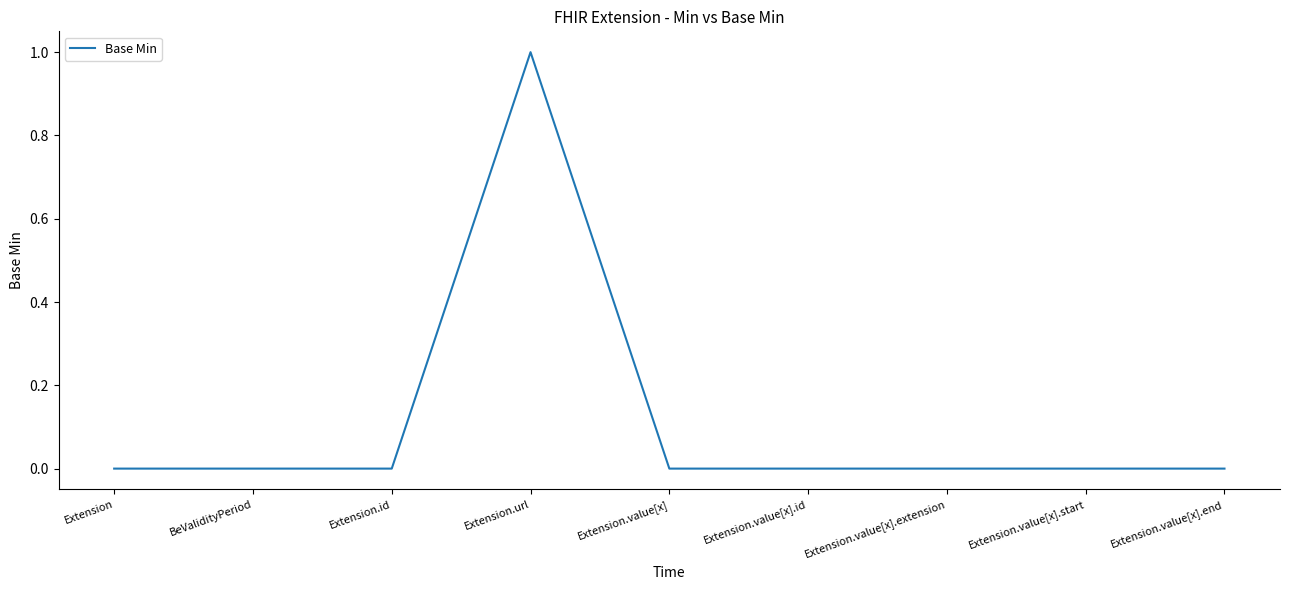

What position from the left is Extension.value[x]?

5